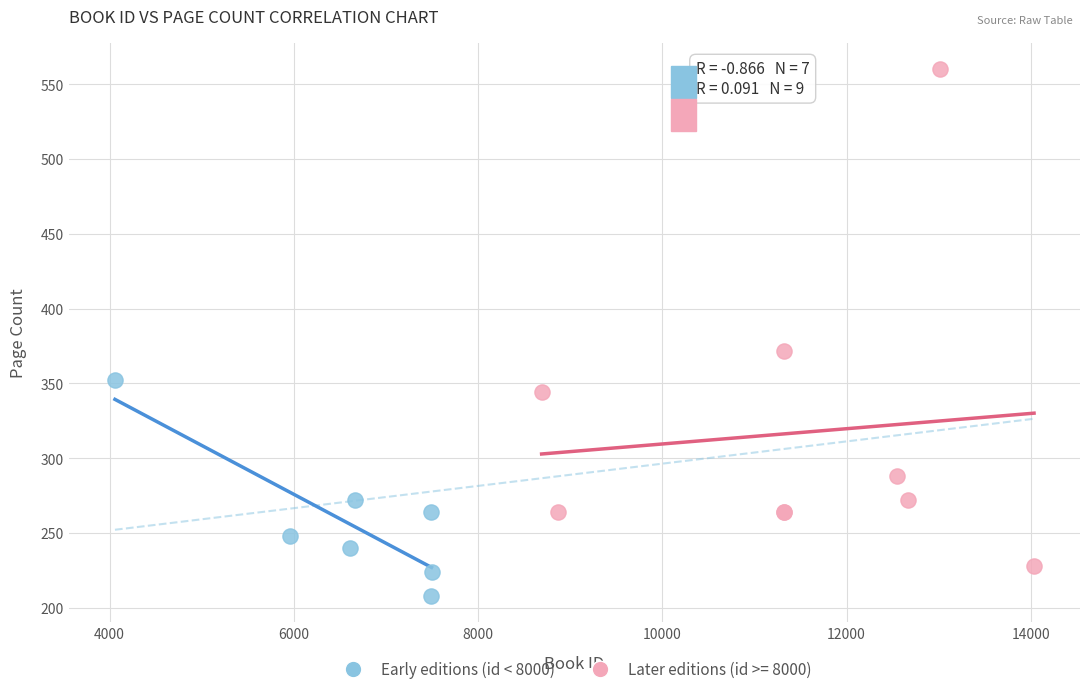

Which series reaches the minimum Y coordinate?

Early editions (id < 8000)